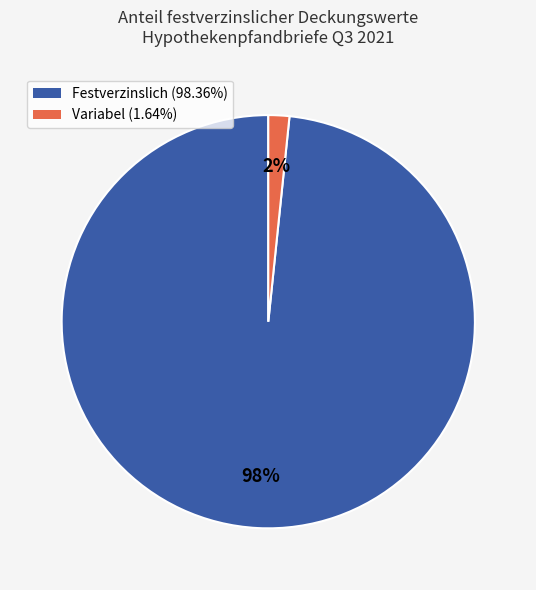

Is there any slice that represents more than half of the pie?

Yes